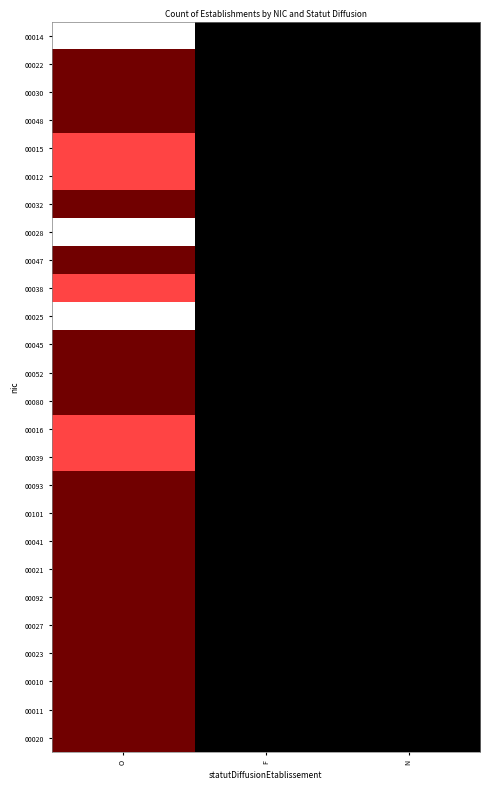

Which series changed the most between O and N?

00014